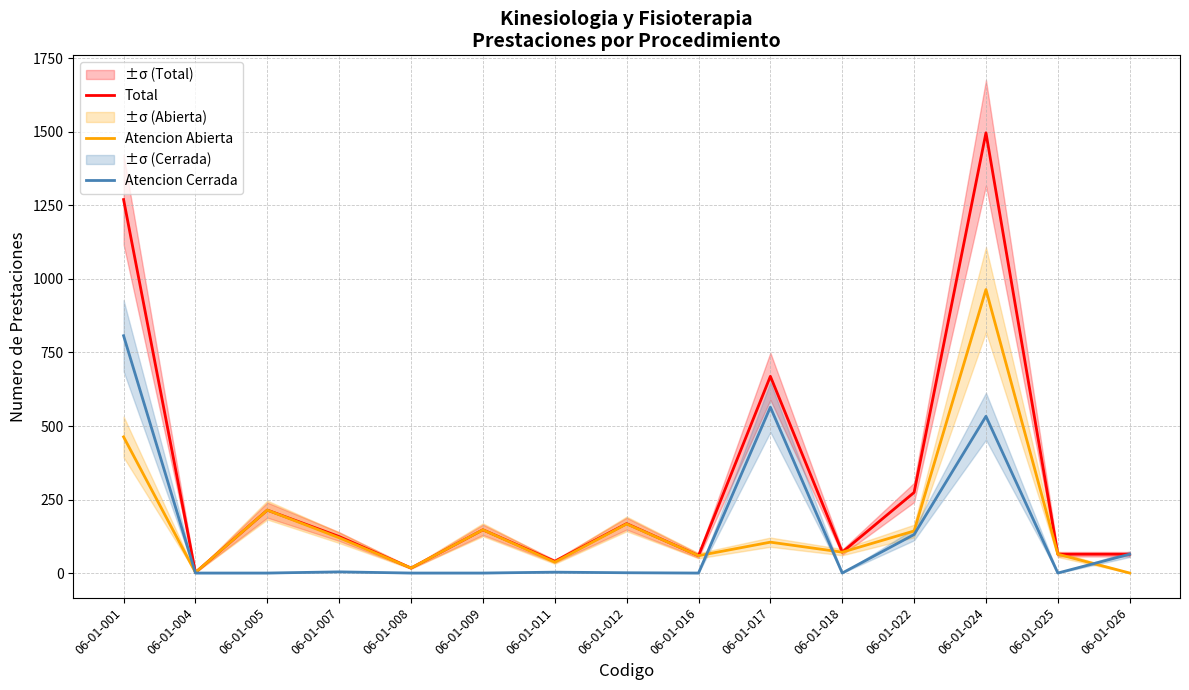

What is the total value across all series at 06-01-012?

336